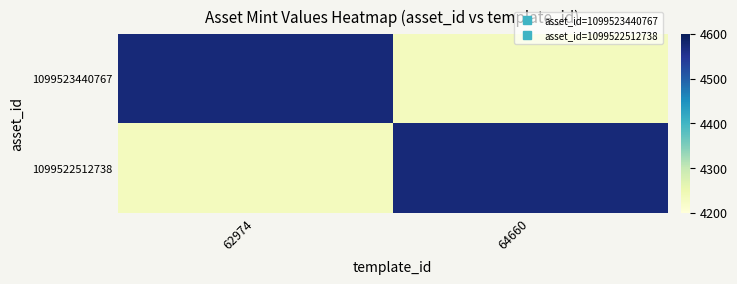

At how many categories does at least one series exceed 4320?

2